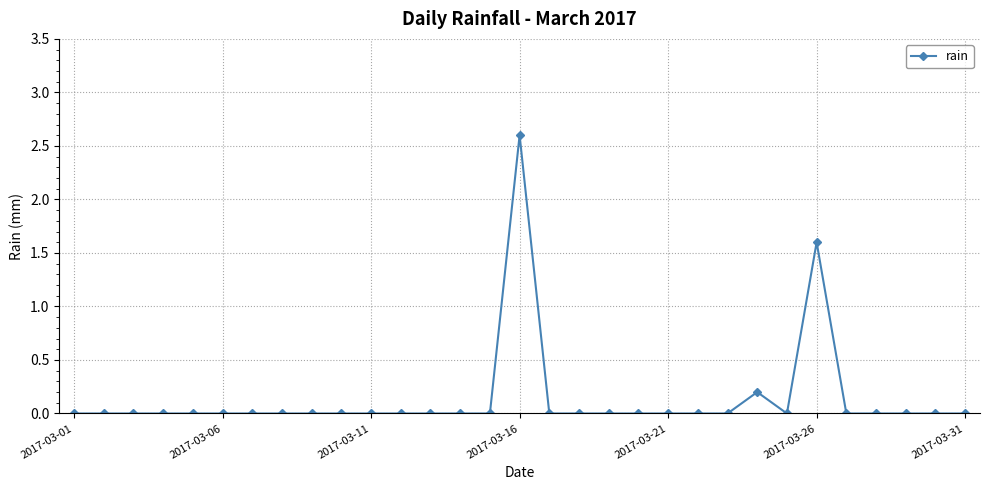

What is the greatest value displayed?

2.6